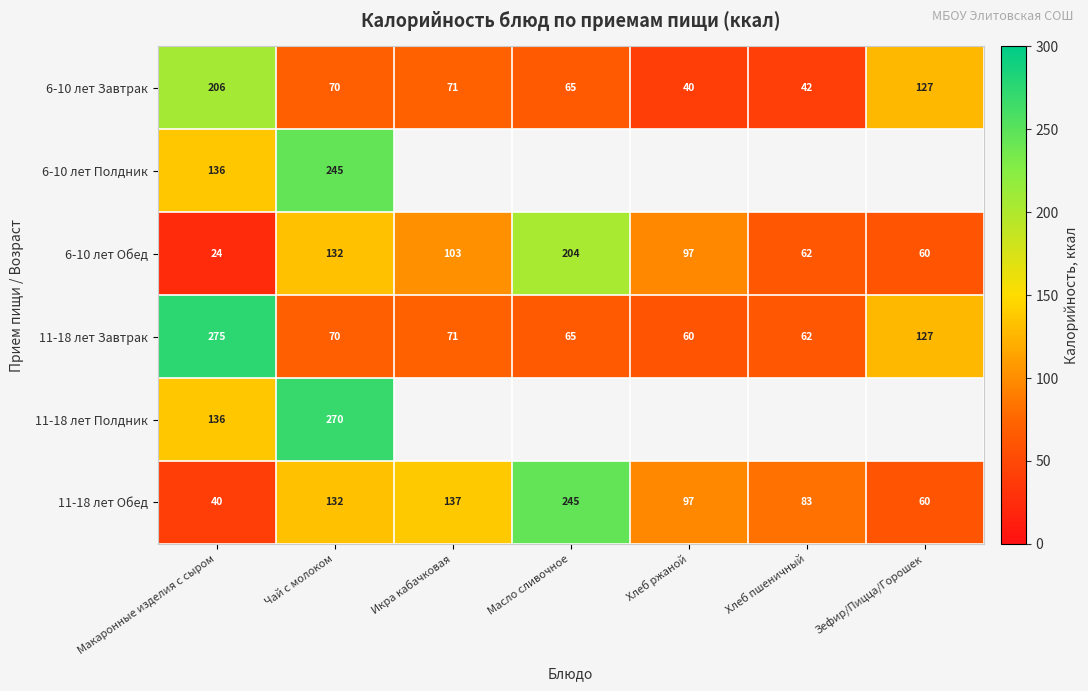

How many distinct data groups are displayed?

6